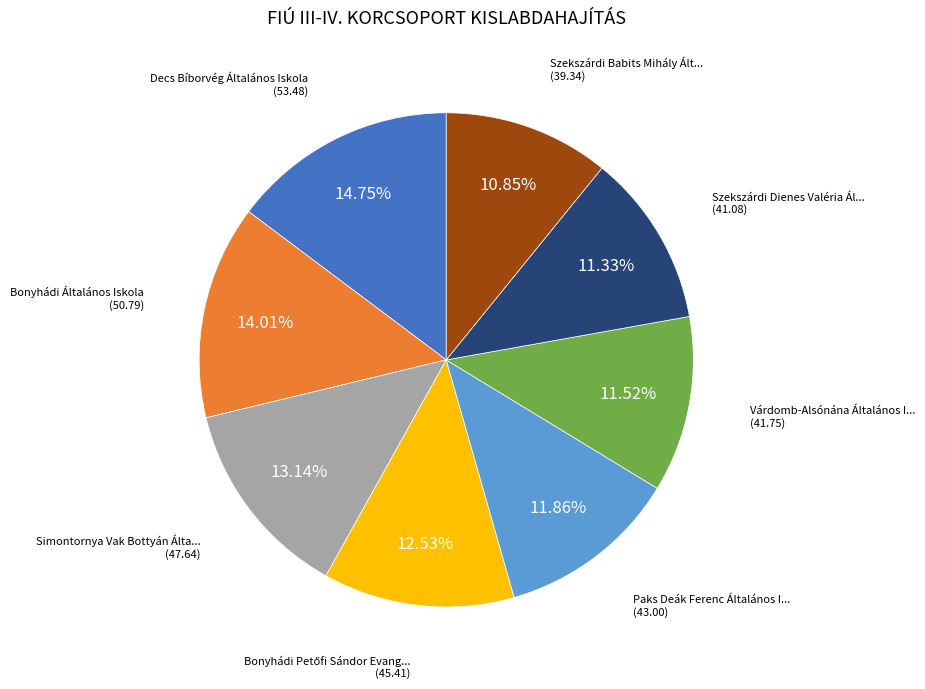

Does any single category account for the majority?

No